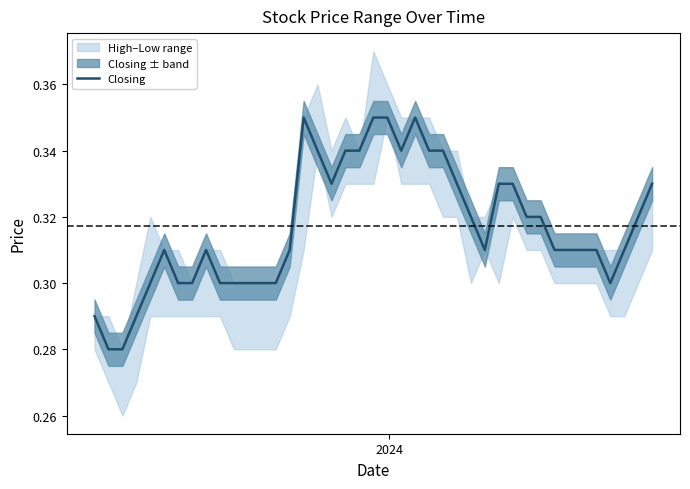

Count the values in the range 0 to 1.

40